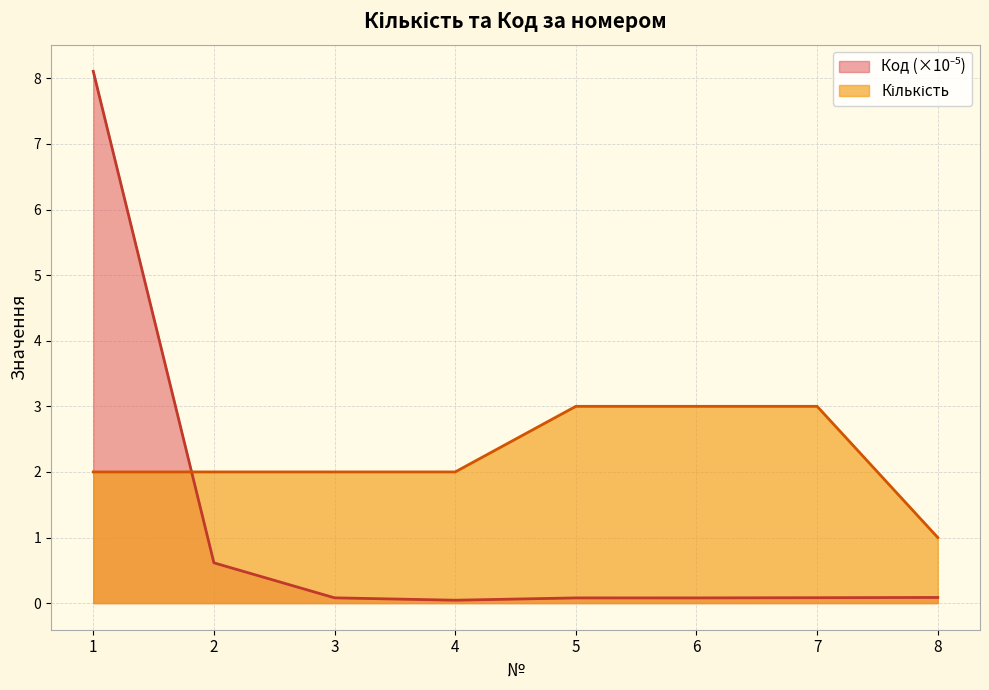

What is the average value of the Кількість series?

2.2